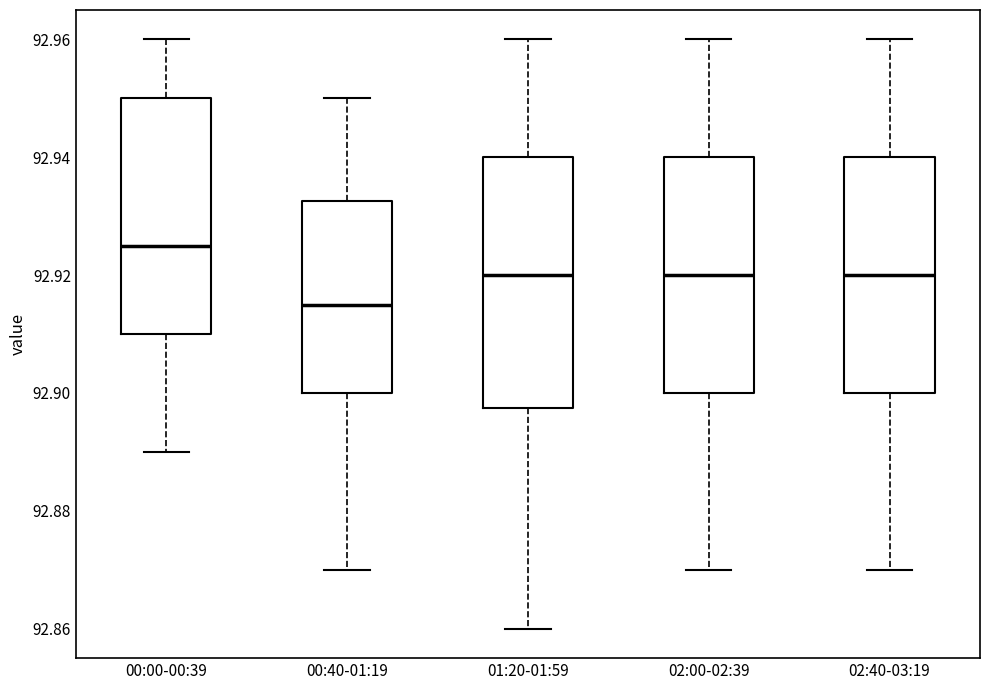

Which box has the highest median line?

00:00-00:39